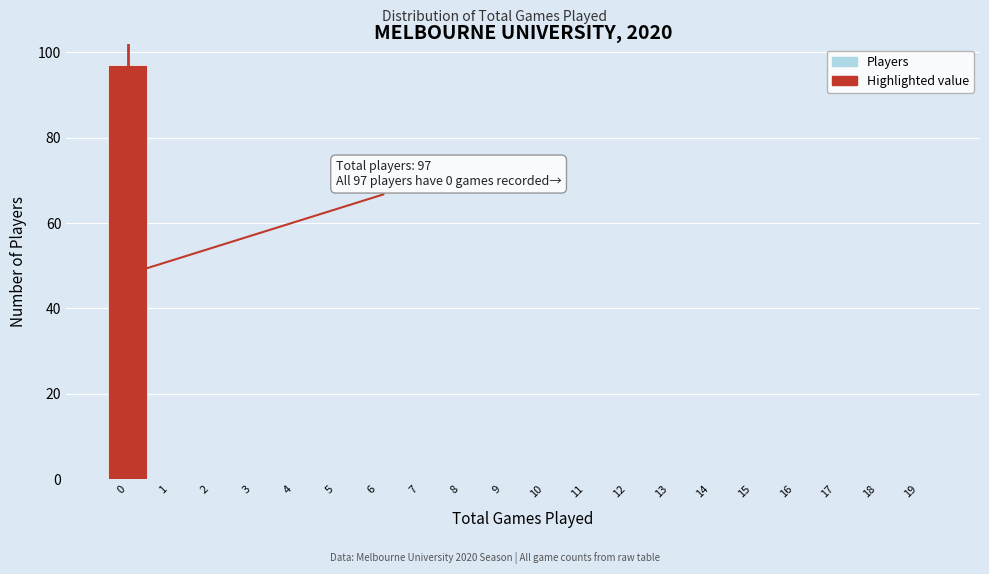

Over which range of the x-axis is the bar tallest?

-0.5 to 0.5